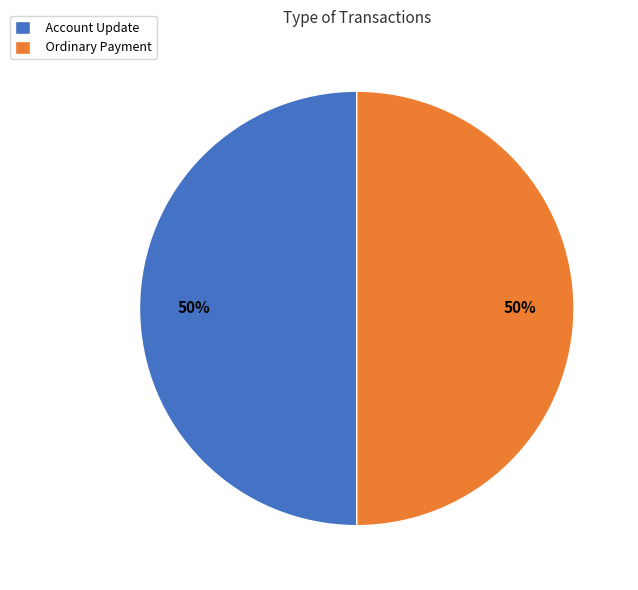

To the nearest percent, what is the average slice percentage?

50%